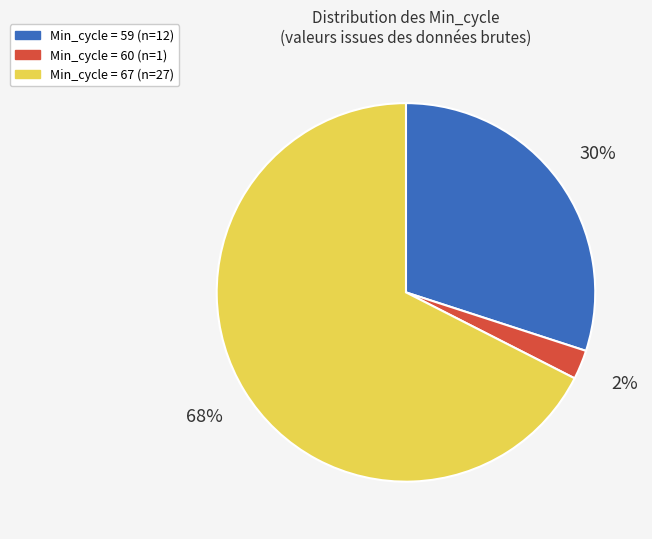

Is there a majority slice in this chart?

Yes